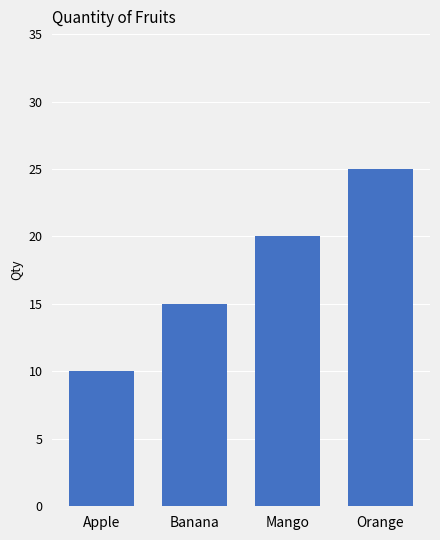

Reading left to right, extract all data points from this chart.

10	15	20	25